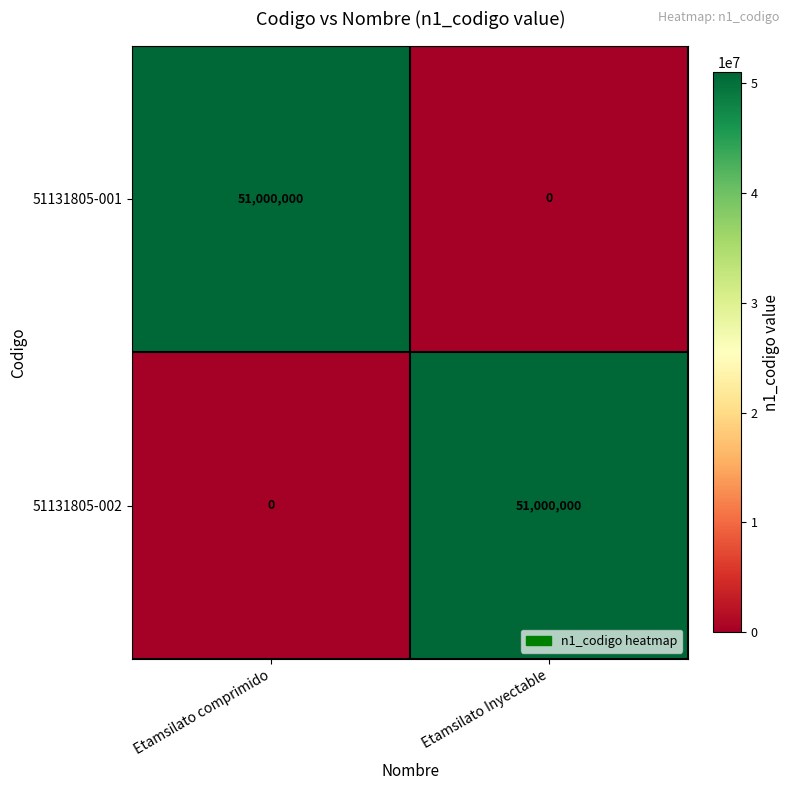

How many categories are shown in the chart?

2